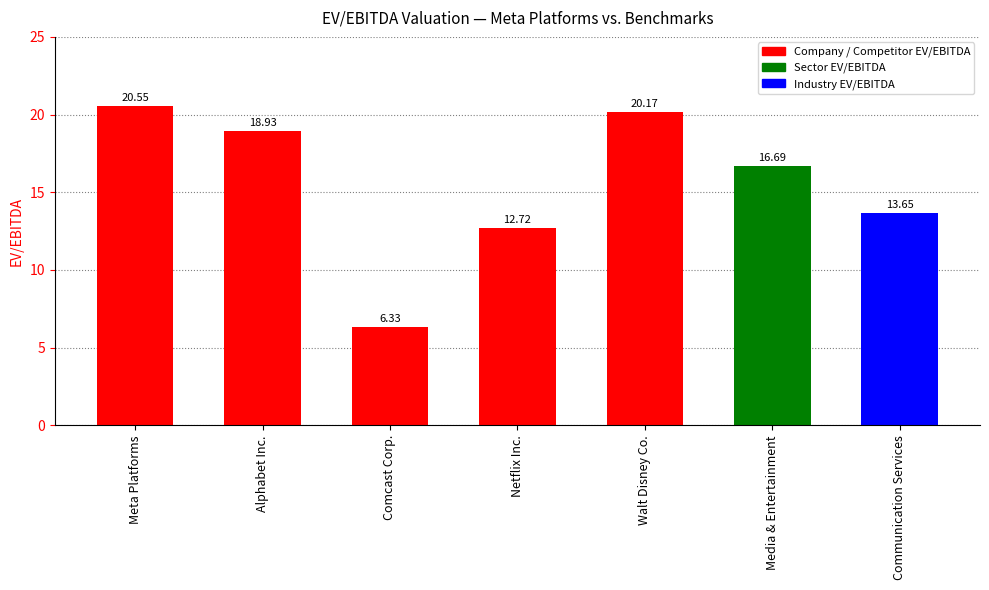

Between Communication Services and Comcast Corp., which is larger?

Communication Services